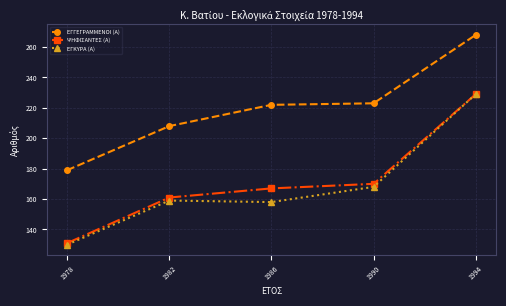

What is the value of the ΕΓΚΥΡΑ (Α) point at the 4th from the left?

168